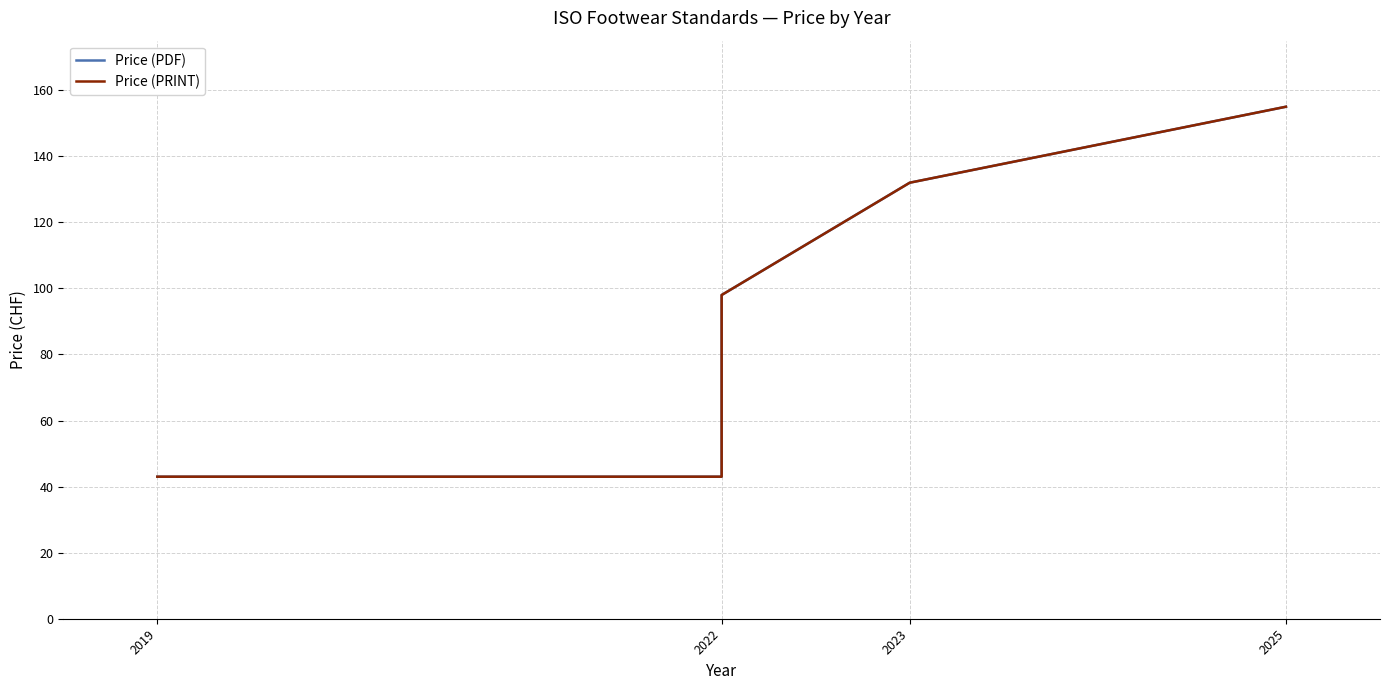

Which series has the largest total across all categories?

Price (PDF)